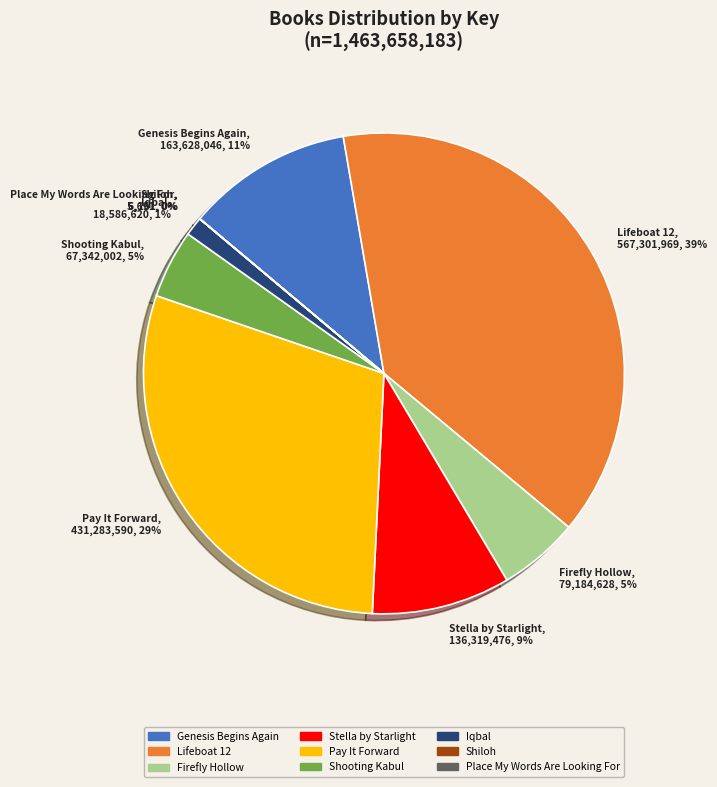

To the nearest percent, what portion does Firefly Hollow represent?

5%